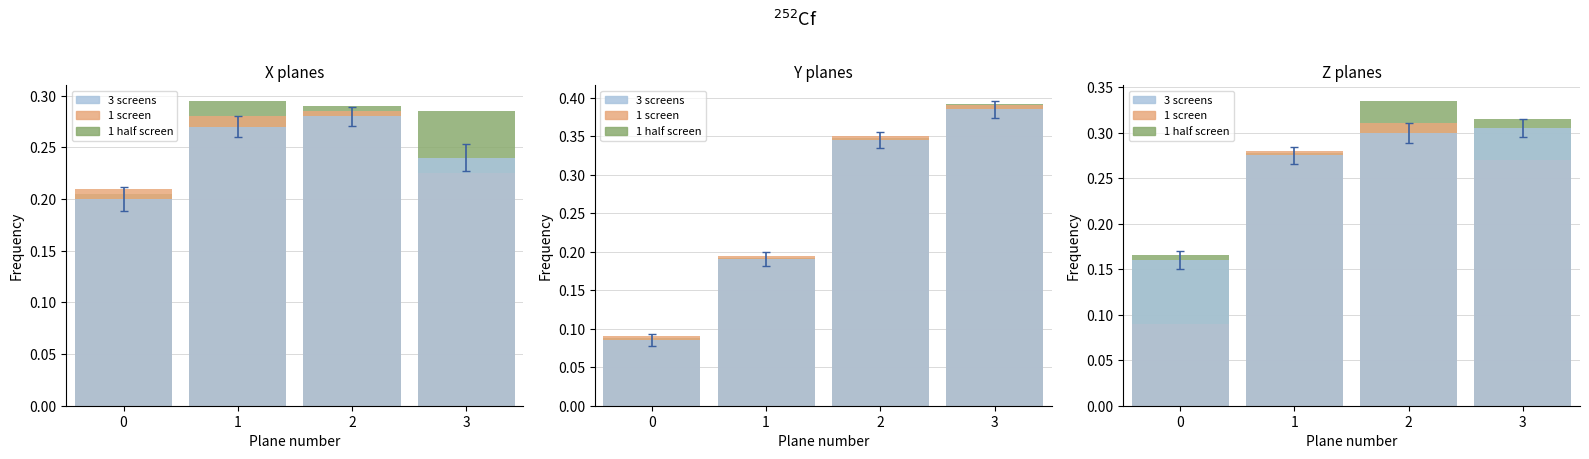

What is the difference between the maximum and minimum values in the 1 screen series?

0.2